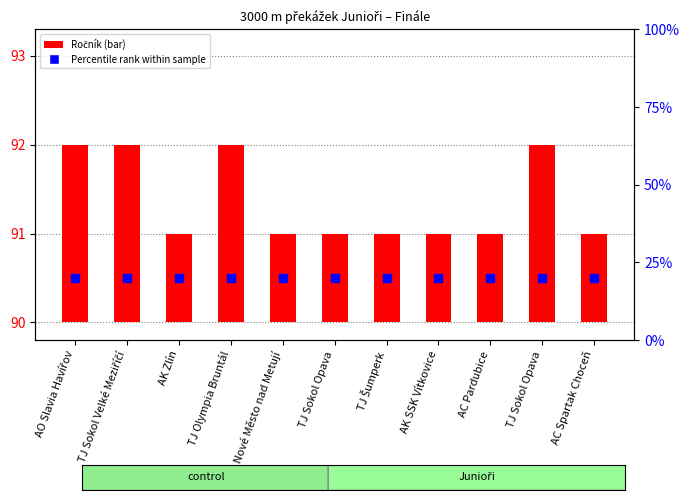

What is the total value across all series at TJ Olympia Bruntál?

92.5